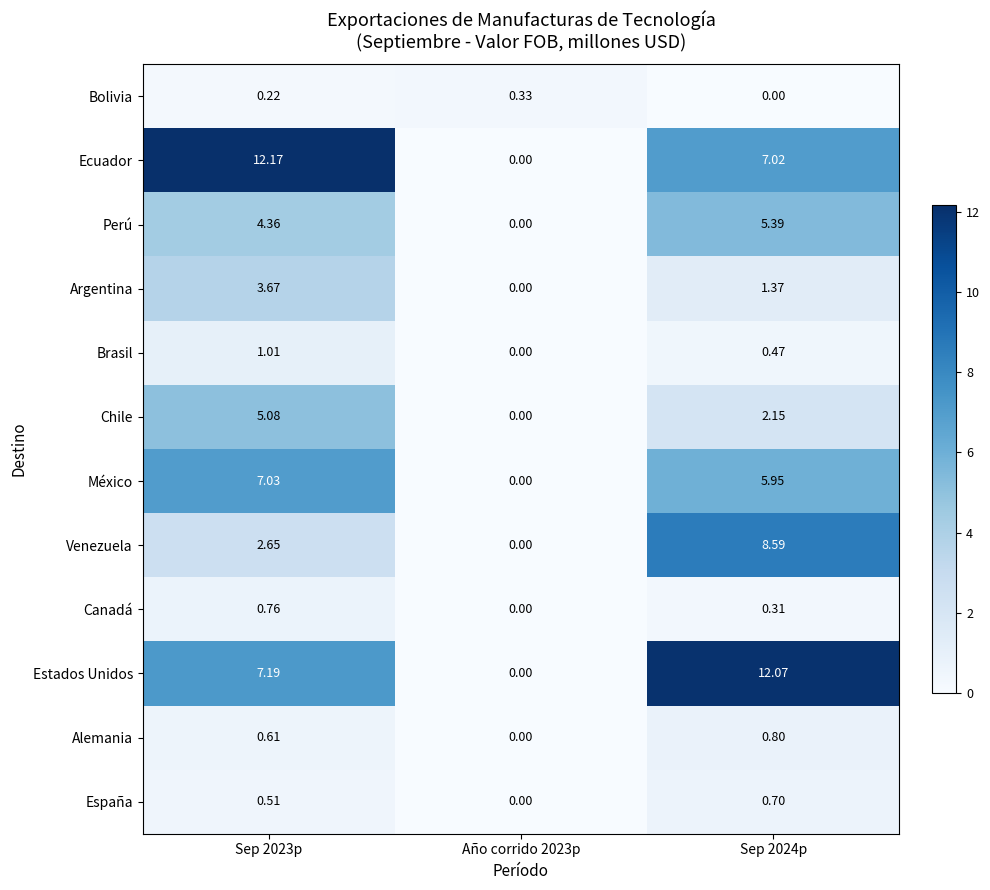

Between Año corrido 2023p and Sep 2024p, which series saw the biggest shift?

Estados Unidos